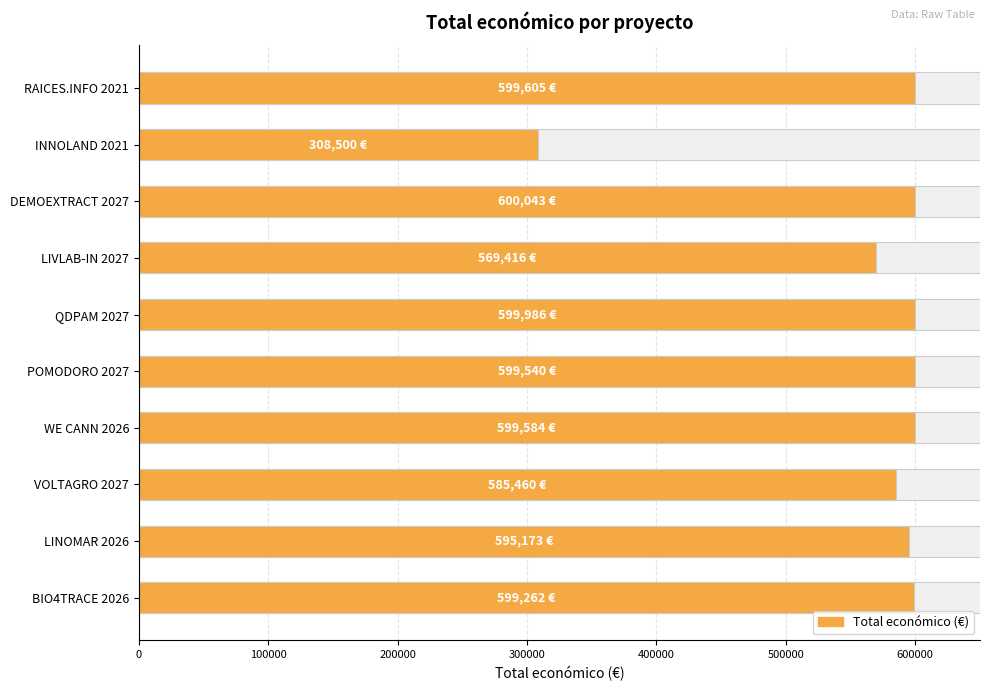

How many bars are there in total?

10